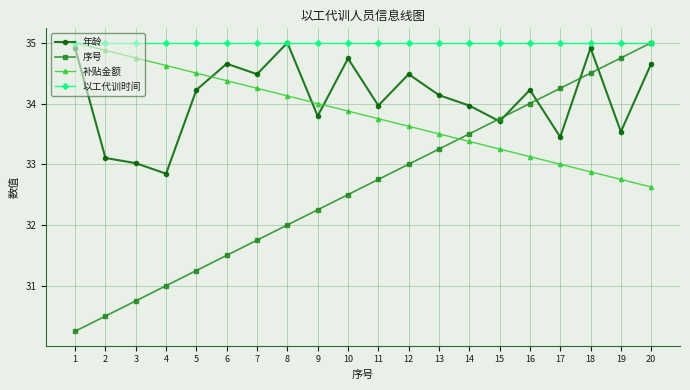

Which series has the largest total across all categories?

以工代训时间